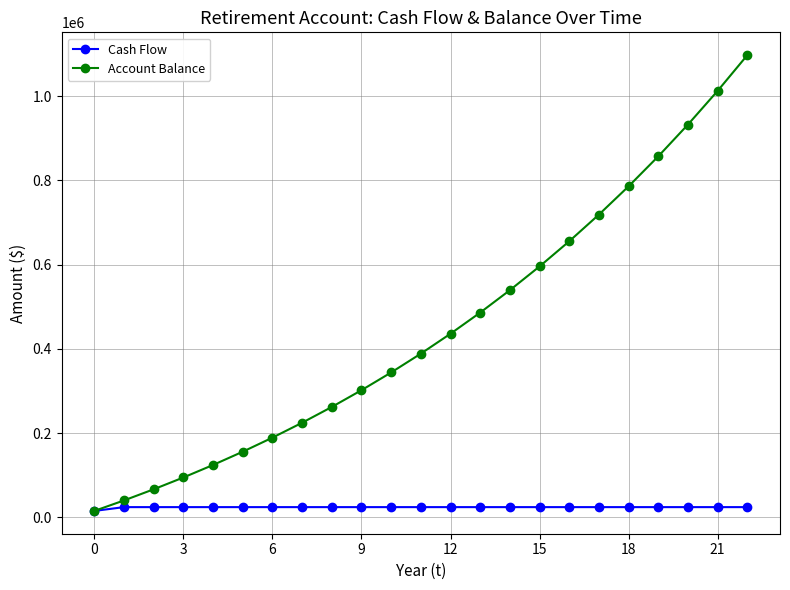

How many lines are shown in the chart?

2